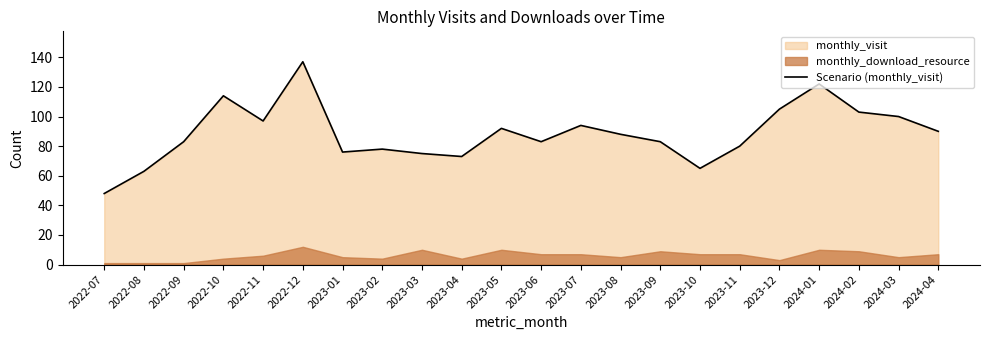

Reading right to left, extract all data points from this chart.

2024-04=90	2024-03=100	2024-02=103	2024-01=122	2023-12=105	2023-11=80	2023-10=65	2023-09=83	2023-08=88	2023-07=94	2023-06=83	2023-05=92	2023-04=73	2023-03=75	2023-02=78	2023-01=76	2022-12=137	2022-11=97	2022-10=114	2022-09=83	2022-08=63	2022-07=48